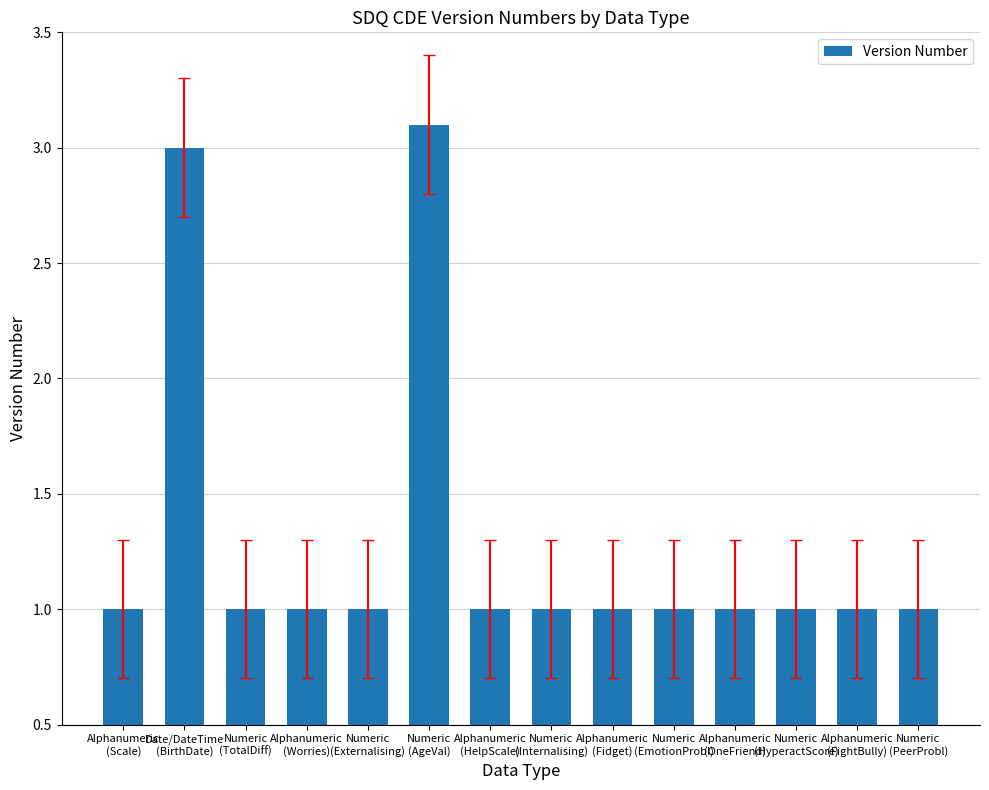

What is the minimum value shown in the chart?

1.0